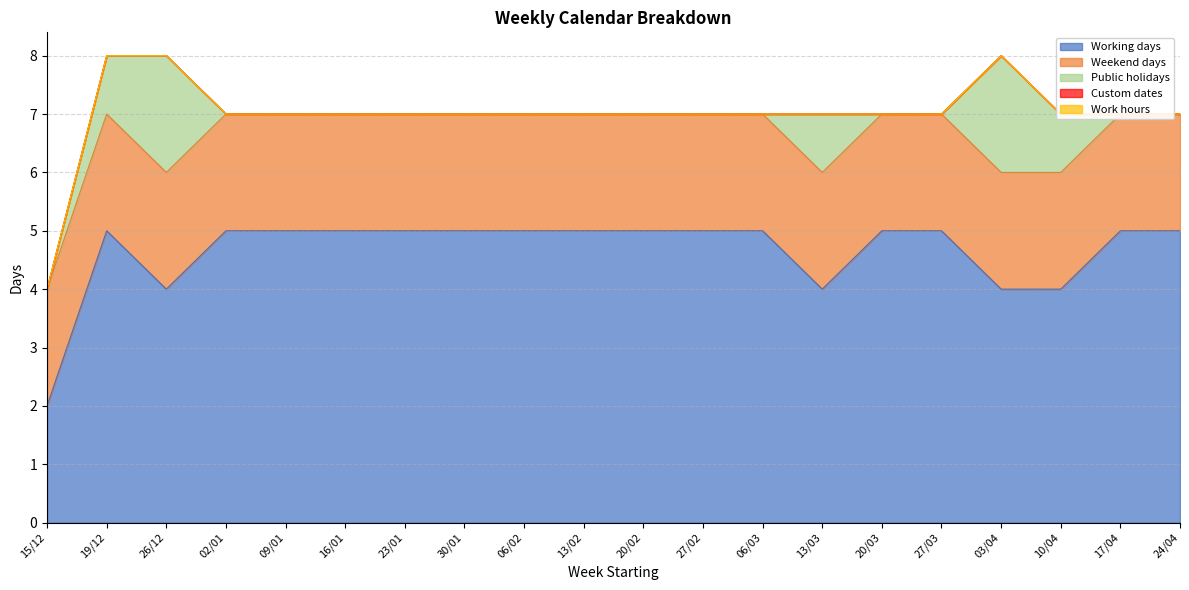

The value of Working days at 09/01 is 5. True or false?

True